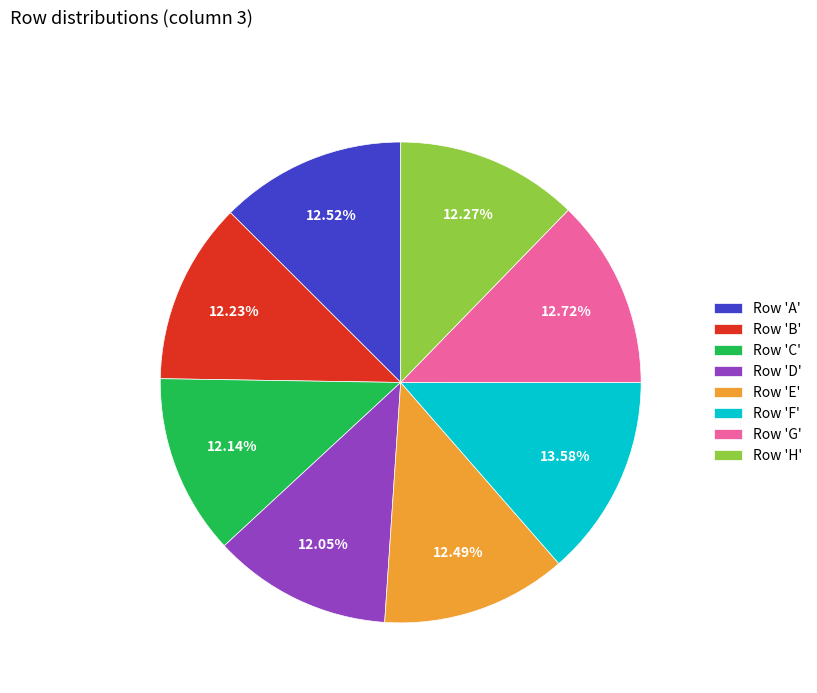

Combined, do Row 'E' and Row 'H' account for over 50%?

No